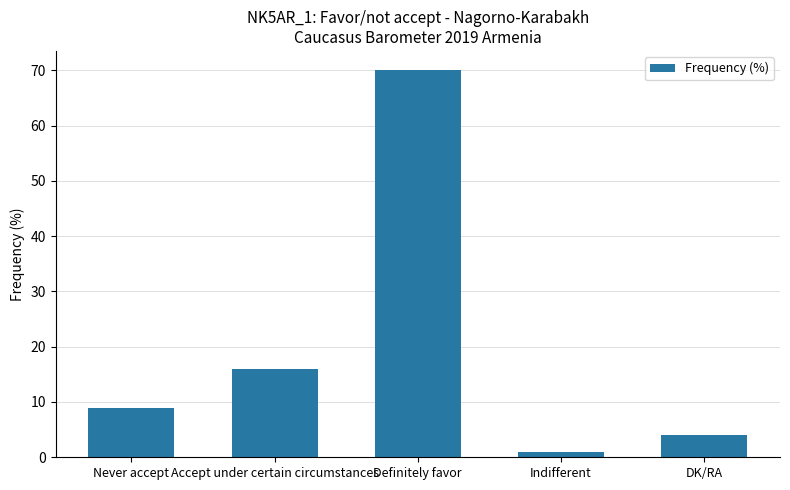

Approximately how many times larger is the value at DK/RA compared to Never accept?

0.4